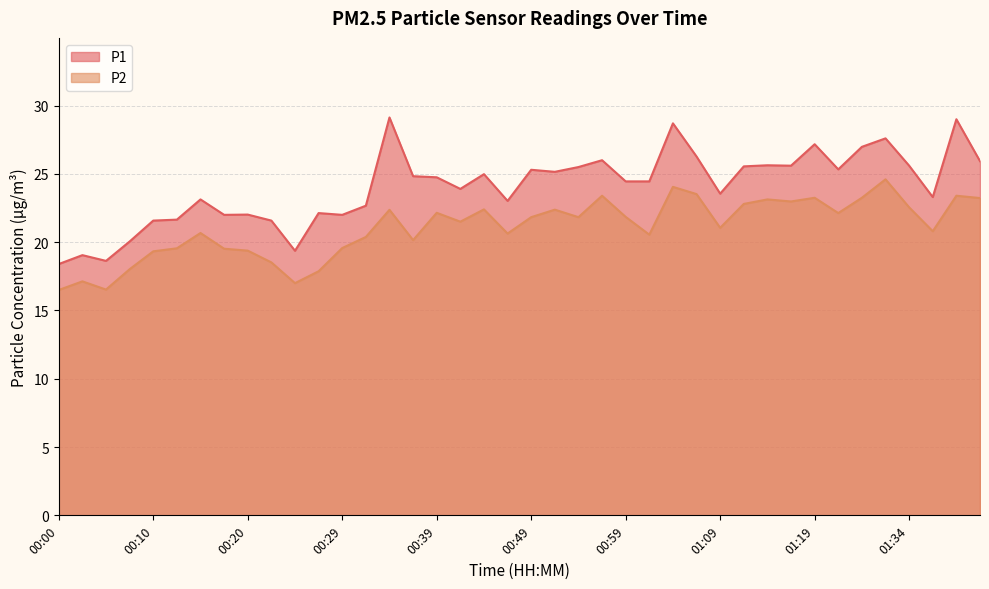

Between 00:44 and 00:59, which series saw the biggest shift?

P2